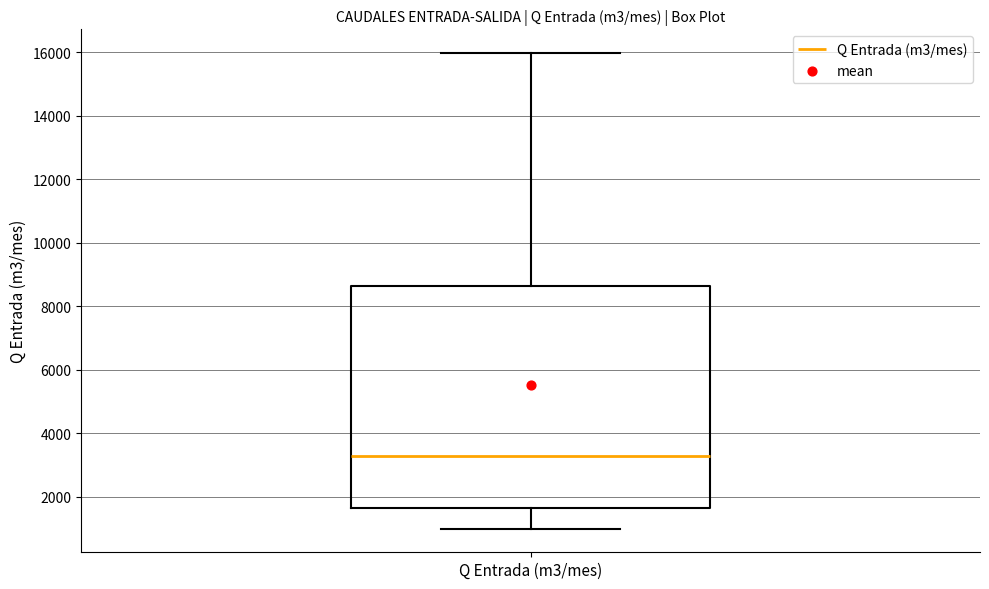

Read this box plot against the y-axis: the position of the median line, the range covered by the box, and the ends of both whiskers. The values are not printed on the chart, so give them approximately, as read against the axis.

median 3200, box 1600 to 8600, whiskers 1000 to 16000